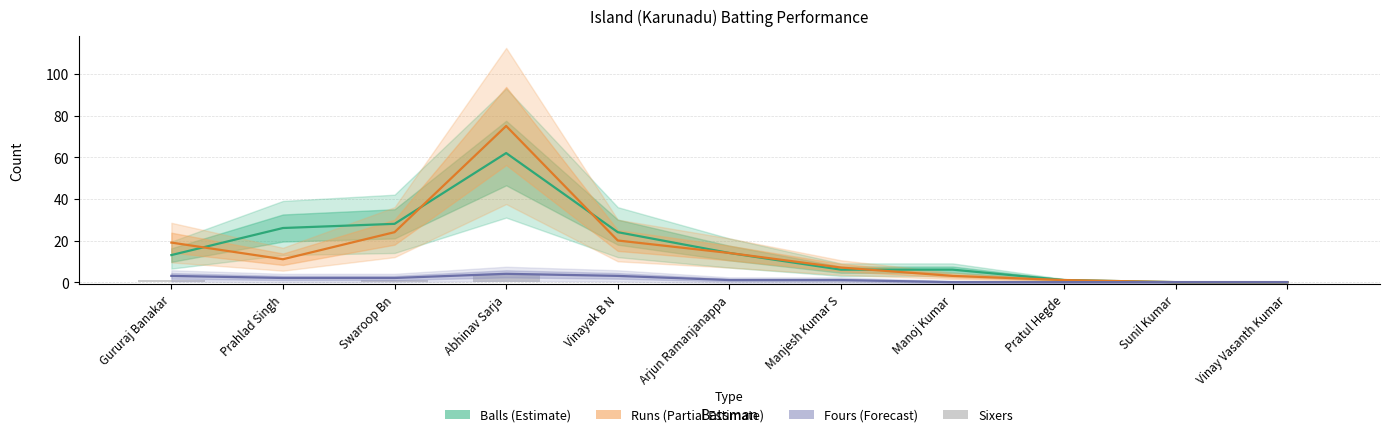

Where is Sixers nearest to the value 2?

Gururaj Banakar